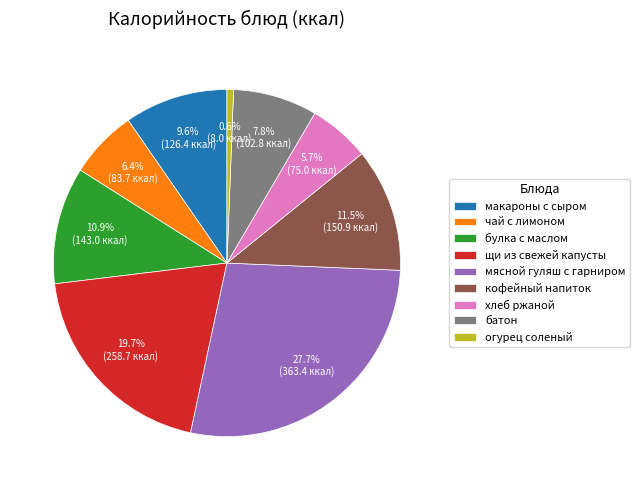

To the nearest percent, what percentage of the pie is щи из свежей капусты?

20%